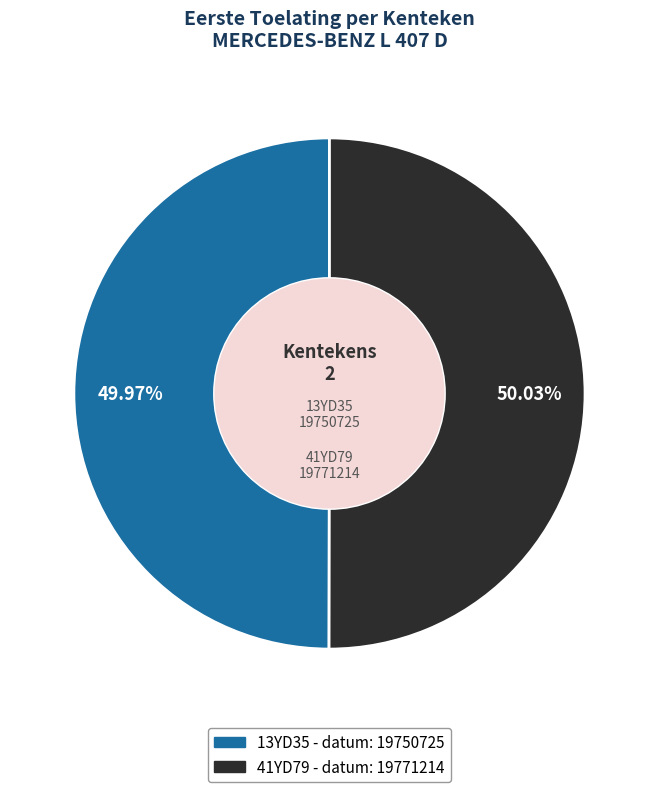

The 41YD79 slice represents 64% of the pie. True or false?

False